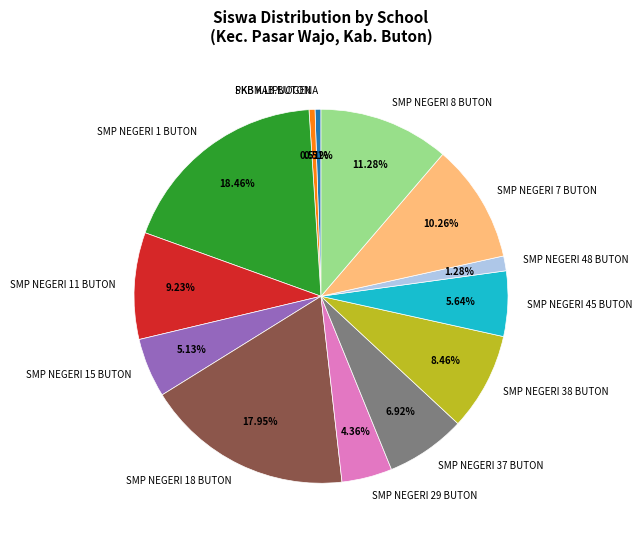

To the nearest percent, what is the average slice percentage?

8%